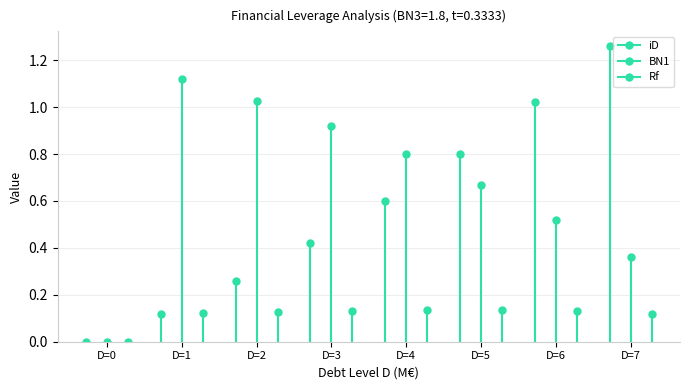

What is the difference between the Rf values at D=5 and D=0?

0.1